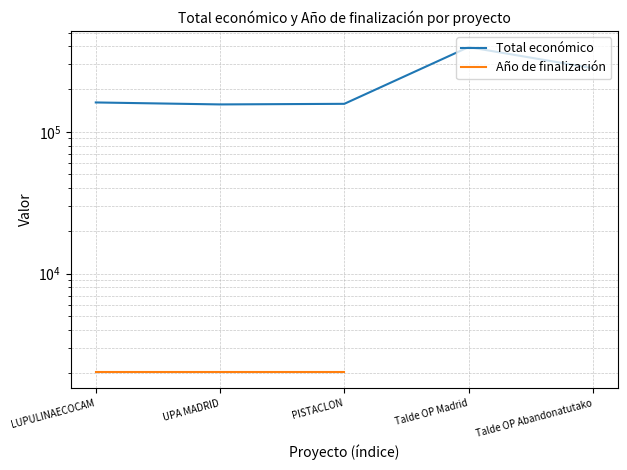

Does the chart display data point markers on the line(s)?

No